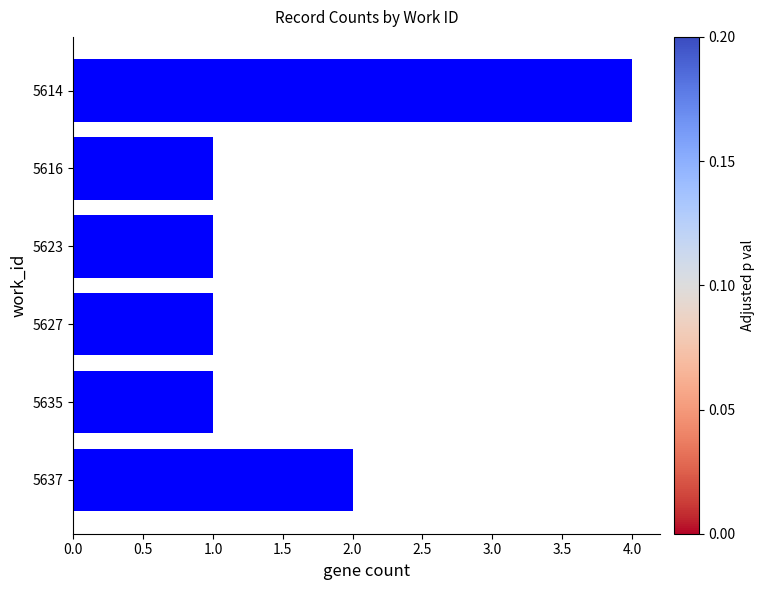

What is the value of the 6th bar from the top?

2